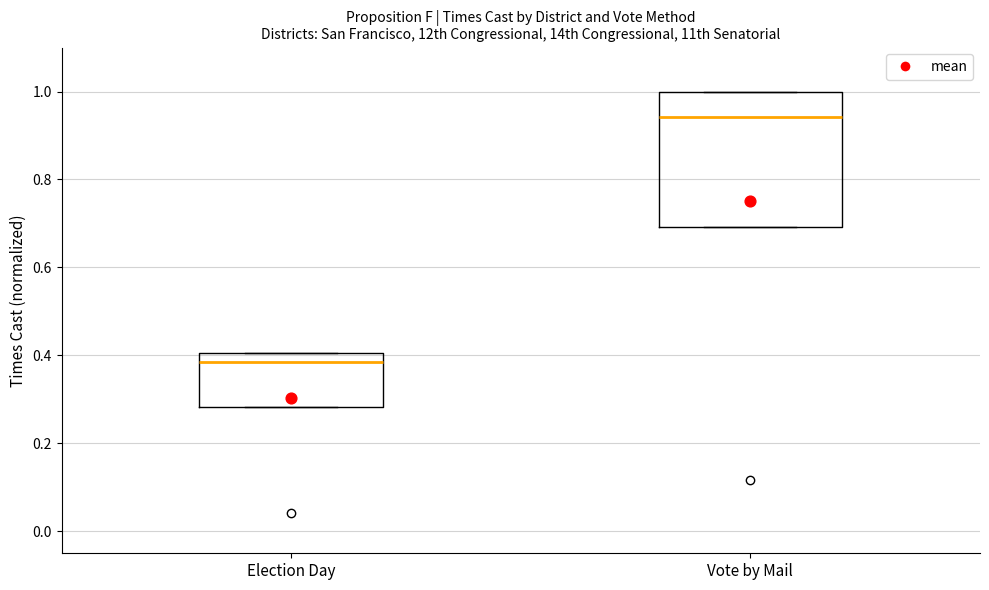

Where is the lower edge of the box for Election Day on the y-axis? The values are not printed on the chart, so give them approximately, as read against the axis.

0.28